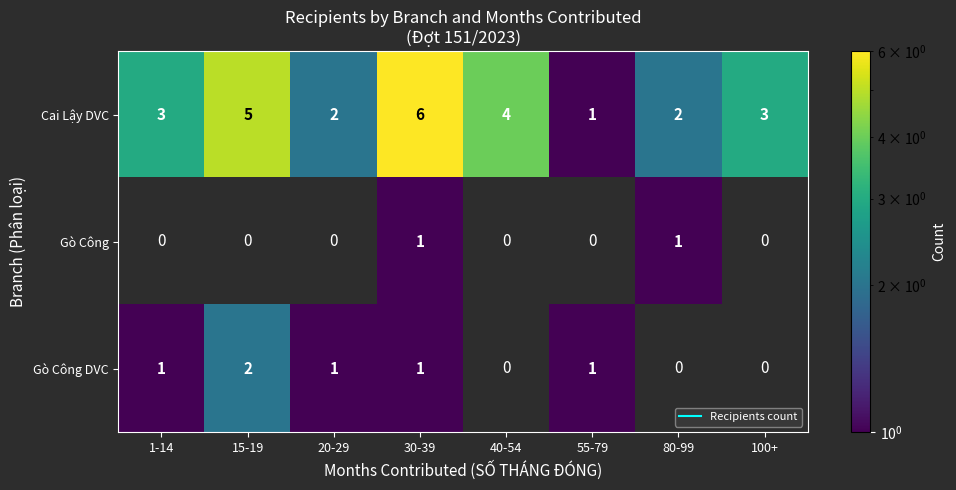

At which category is the sum across all series the highest?

30-39